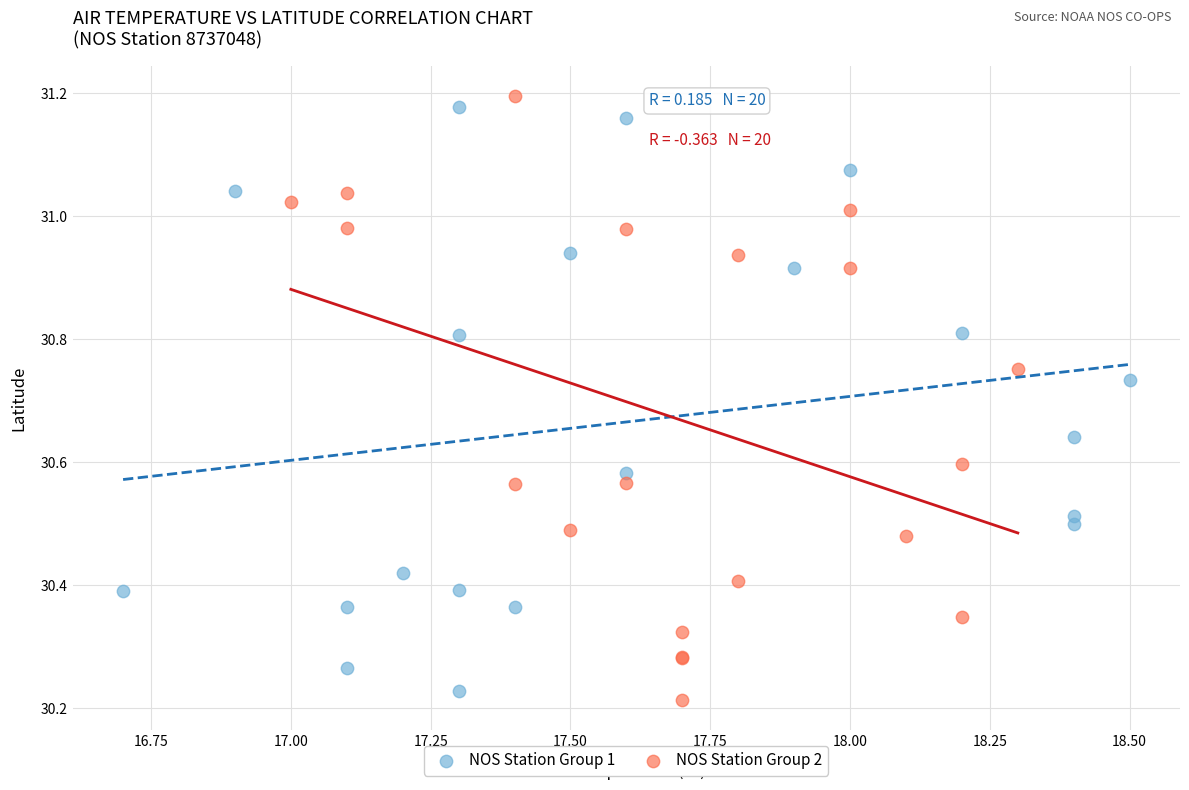

Which series reaches the minimum Y coordinate?

NOS Station Group 2